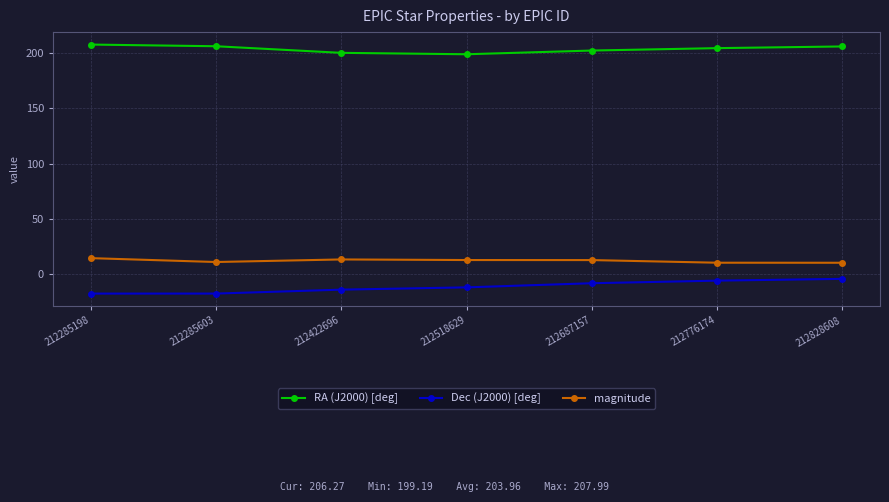

Where does the Dec (J2000) [deg] series first go above -12?

212687157